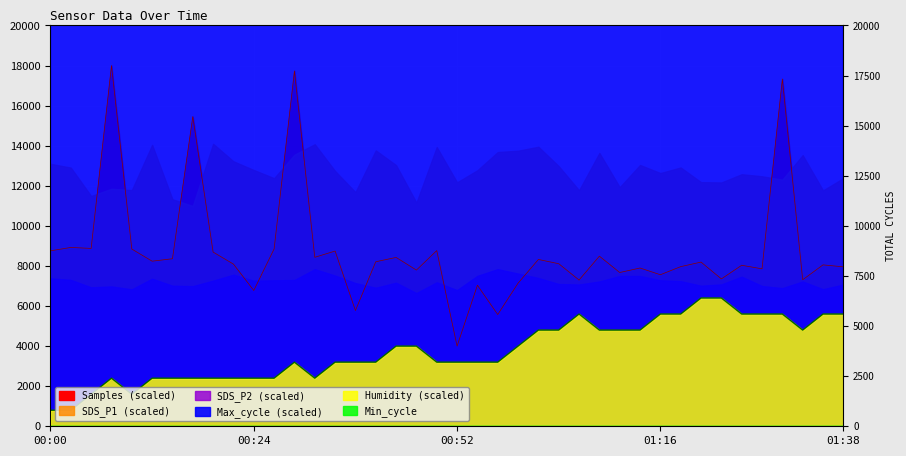

True or false: Samples and Max_cycle cross at least once.

False